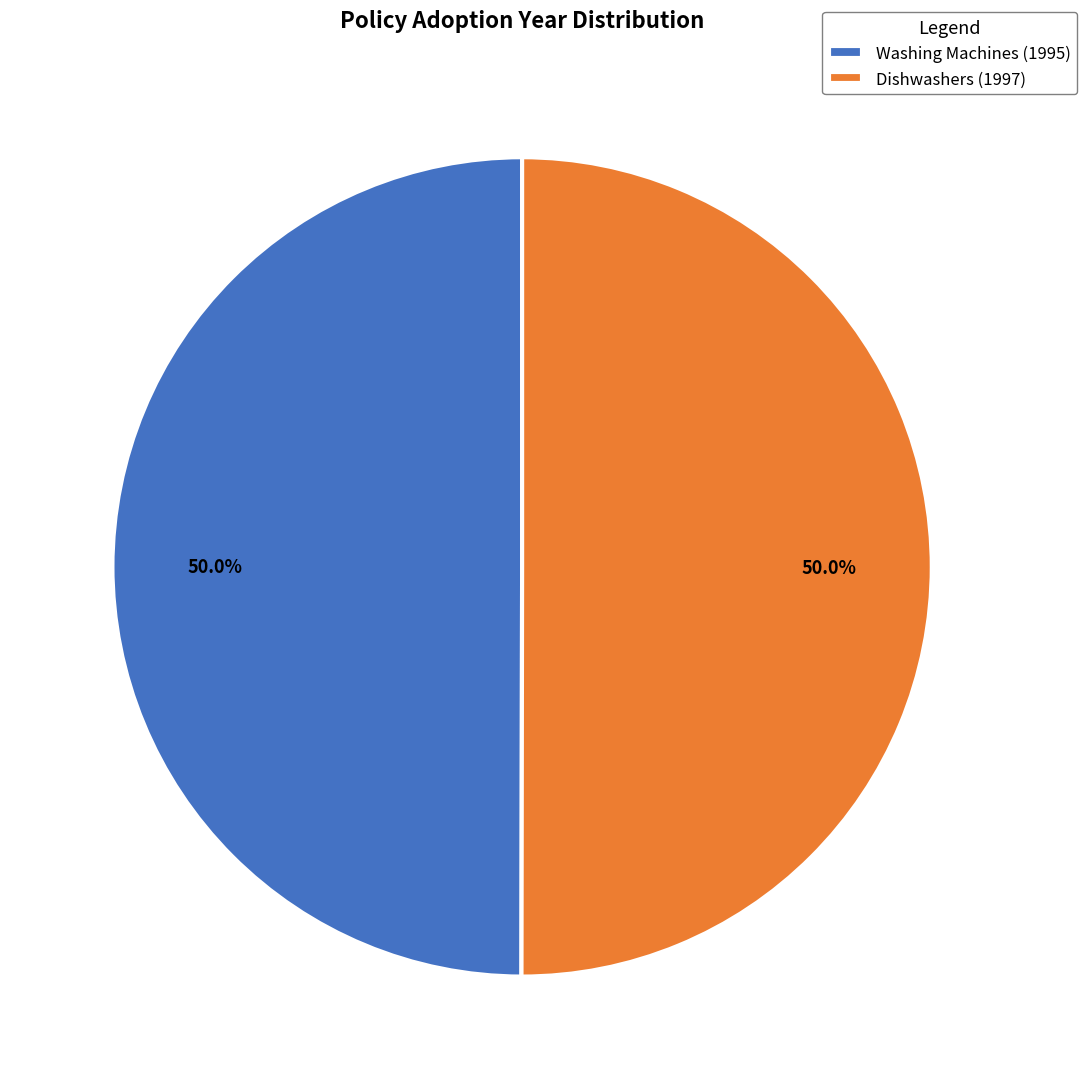

Is the sum of Dishwashers (1997) and Washing Machines (1995) greater than half?

Yes